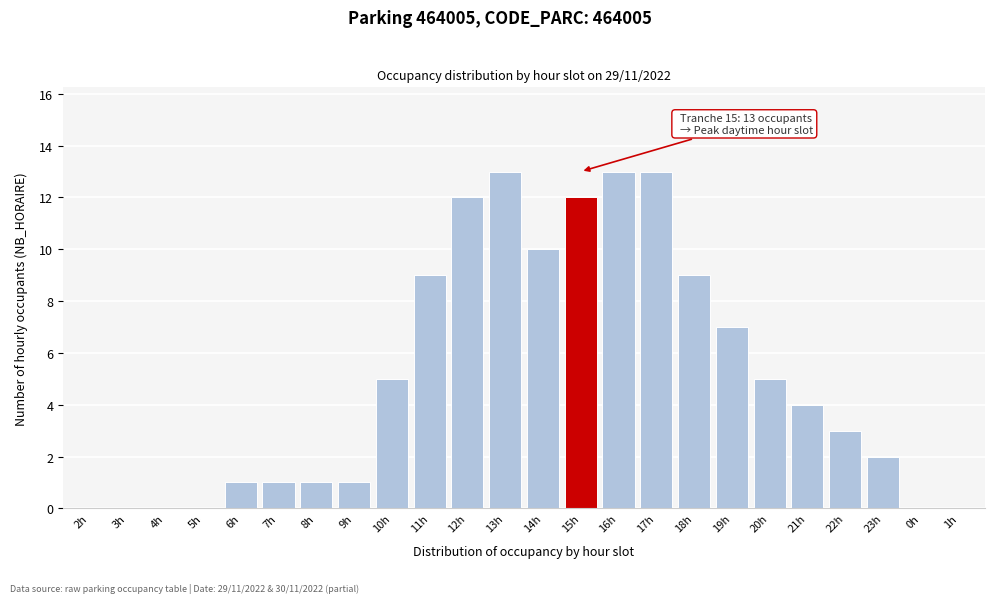

Reading left to right, what are all the values shown in this chart?

2h=0	3h=0	4h=0	5h=0	6h=1	7h=1	8h=1	9h=1	10h=5	11h=9	12h=12	13h=13	14h=10	15h=12	16h=13	17h=13	18h=9	19h=7	20h=5	21h=4	22h=3	23h=2	0h=0	1h=0